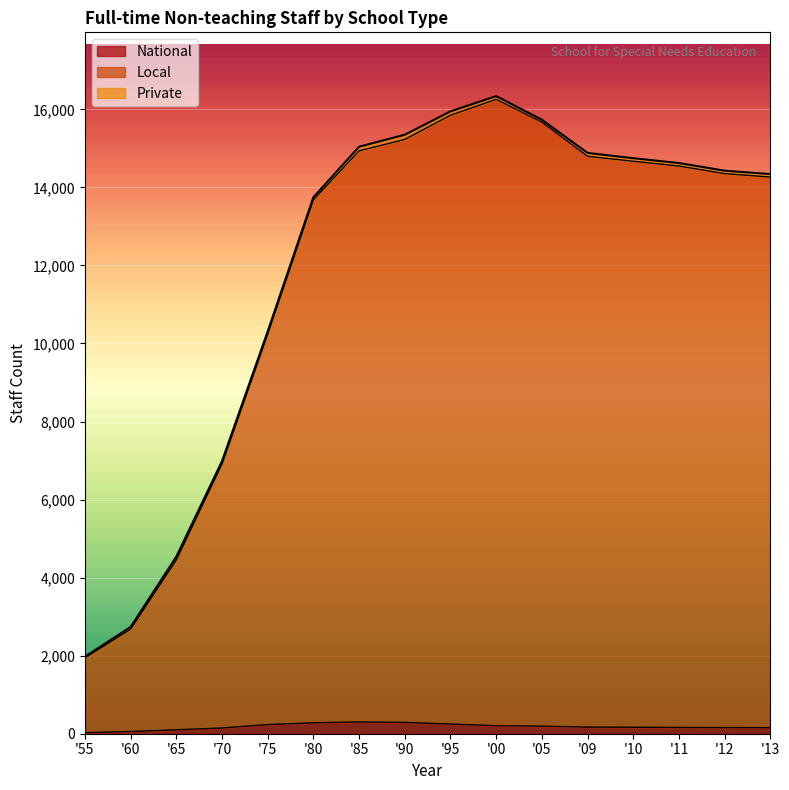

Does the chart display data point markers on the line(s)?

No